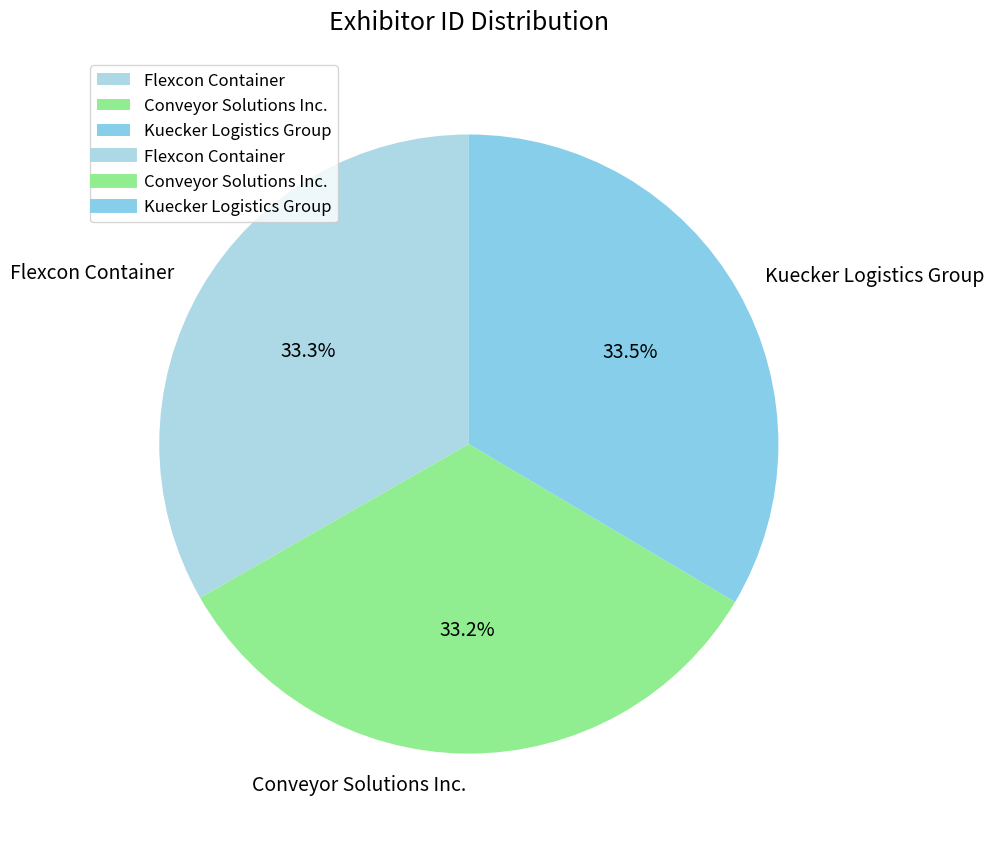

What is the ratio of the value at Kuecker Logistics Group to the value at Flexcon Container?

1.0